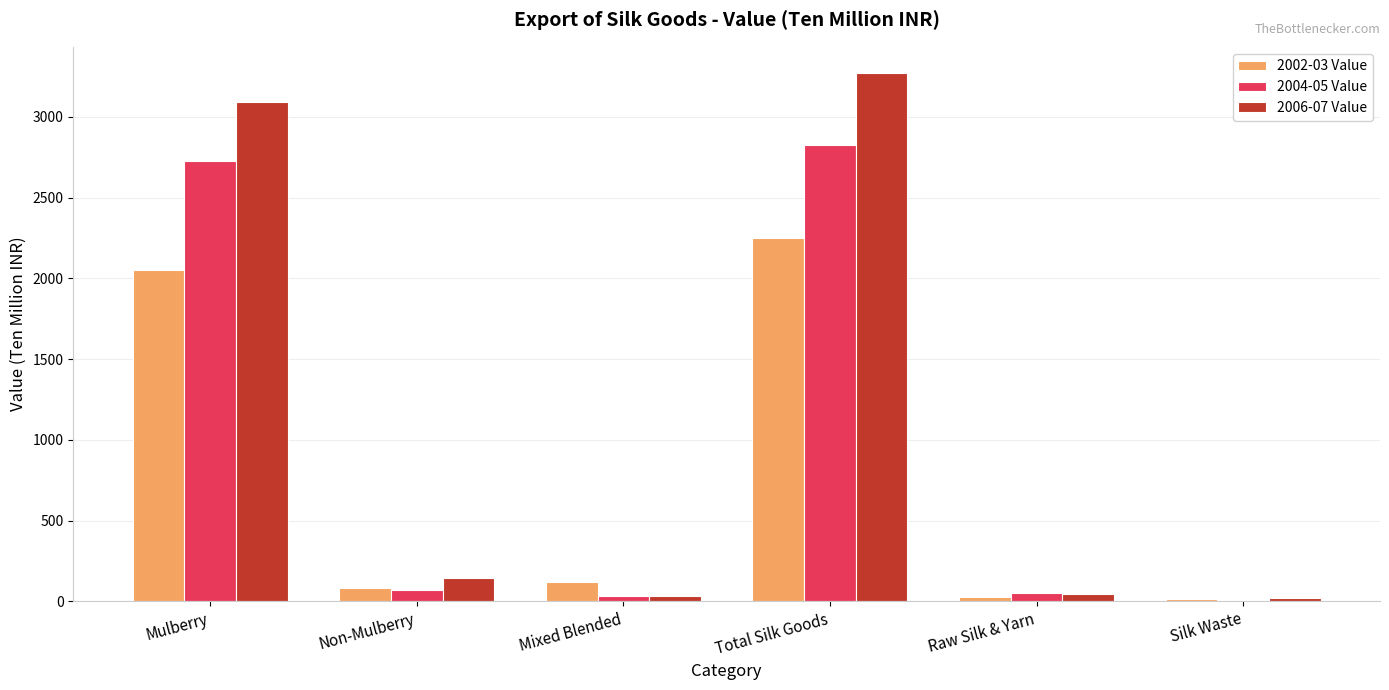

What is the average value of the 2006-07 Value series?

1101.4